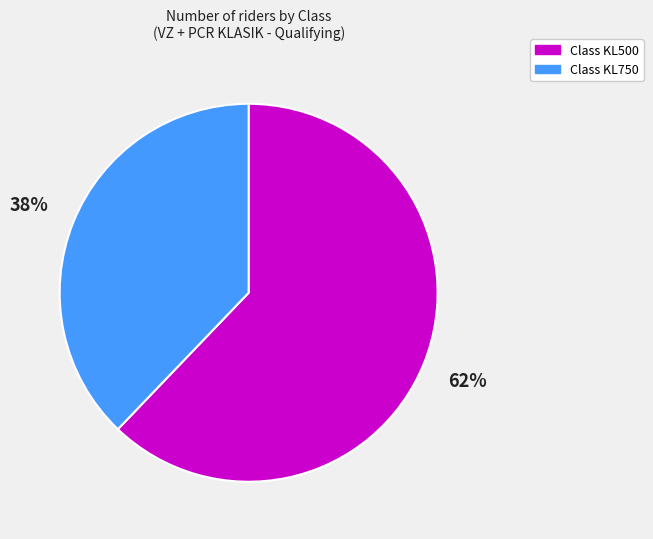

Is there a majority slice in this chart?

Yes